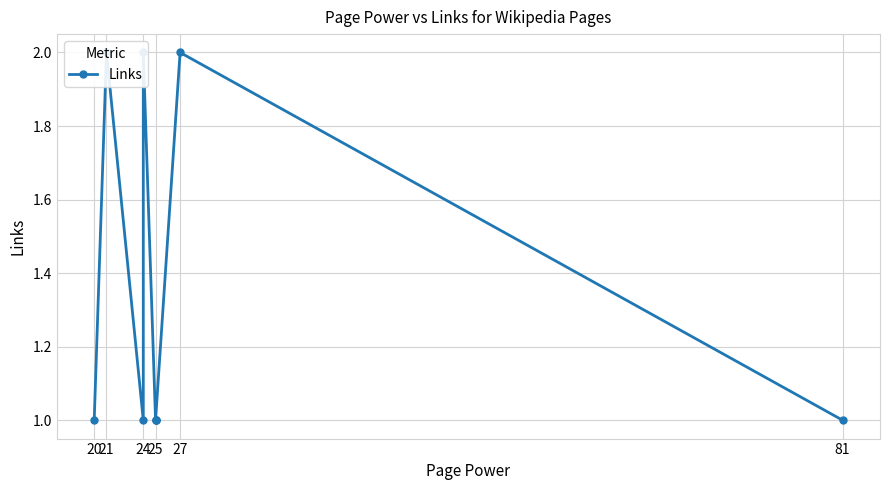

What is the value of the 7th point from the left?

1